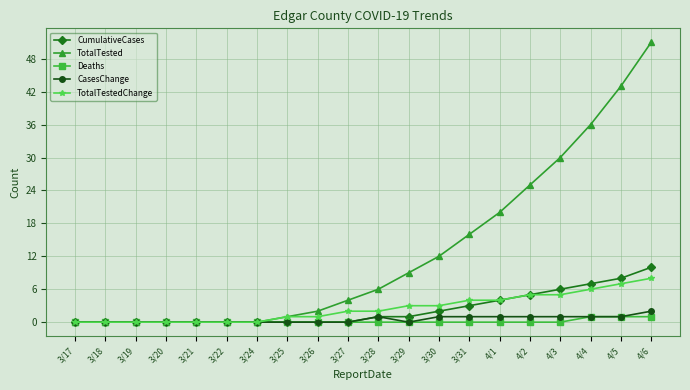

Which series has the largest total across all categories?

TotalTested